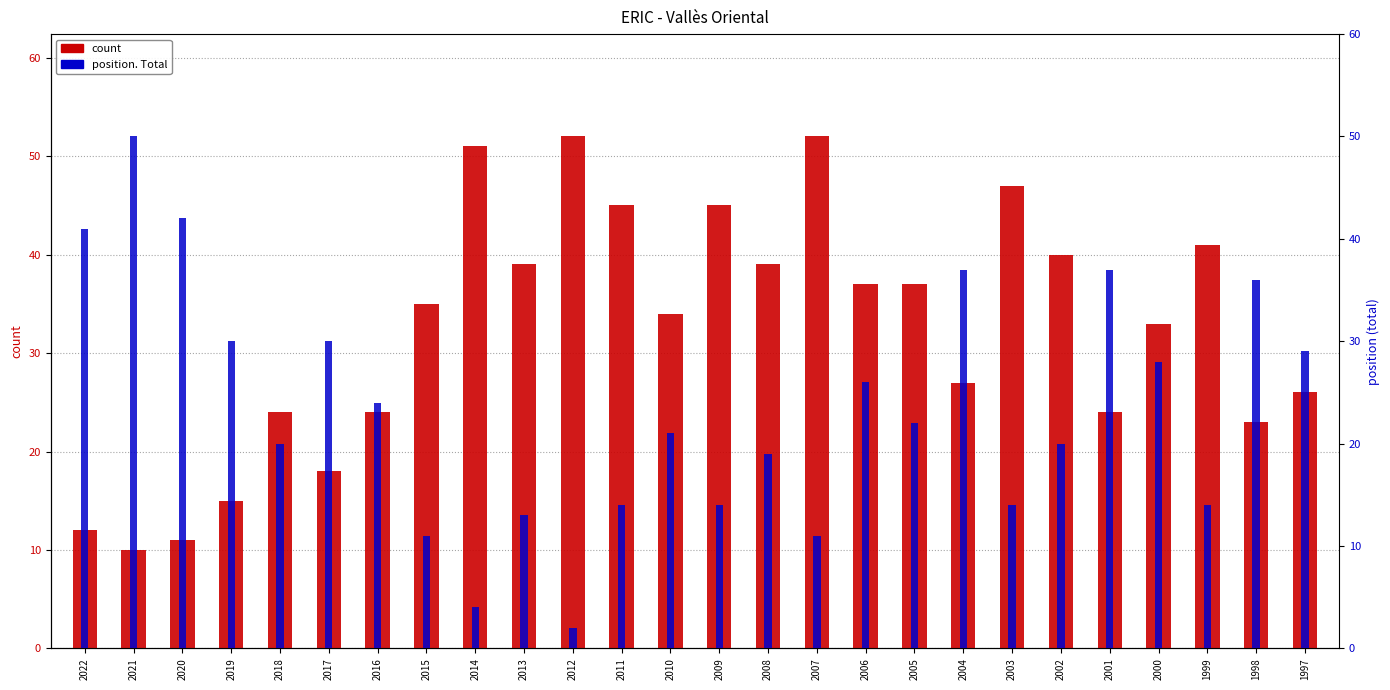

At which label is count closest to 31?

2000